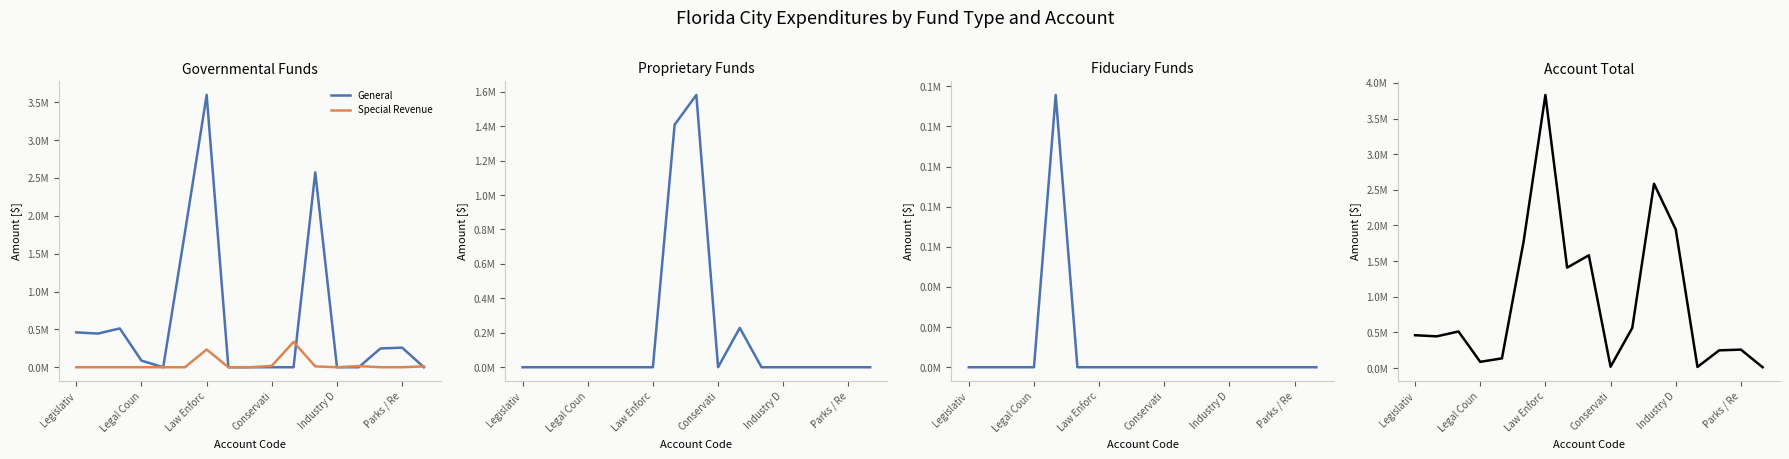

Does the chart display data point markers on the line(s)?

No